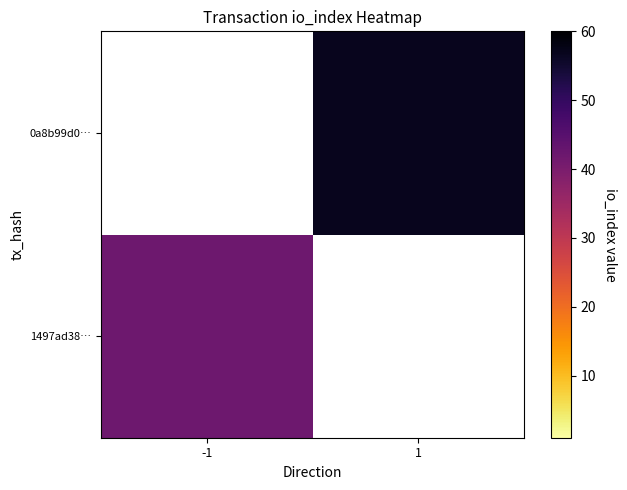

How many categories are shown in the chart?

2